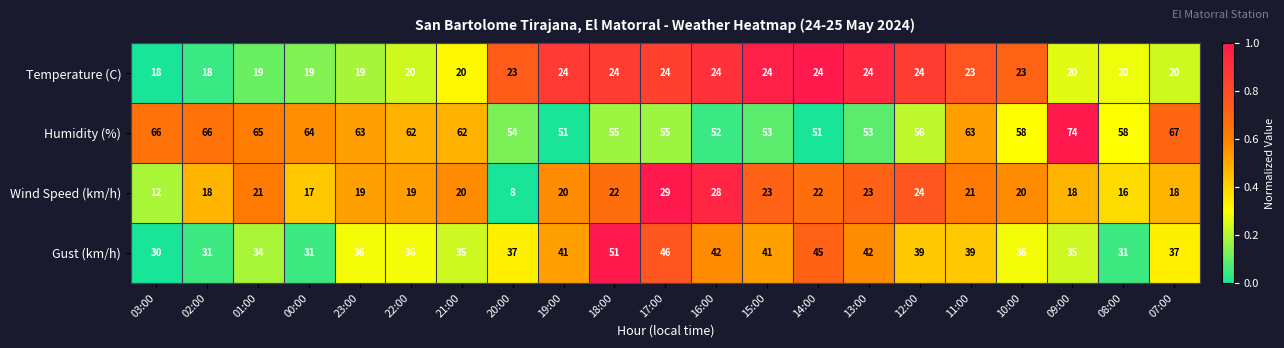

Rank the series by their maximum value, from lowest to highest.

Temperature (C), Wind Speed (km/h), Gust (km/h), Humidity (%)